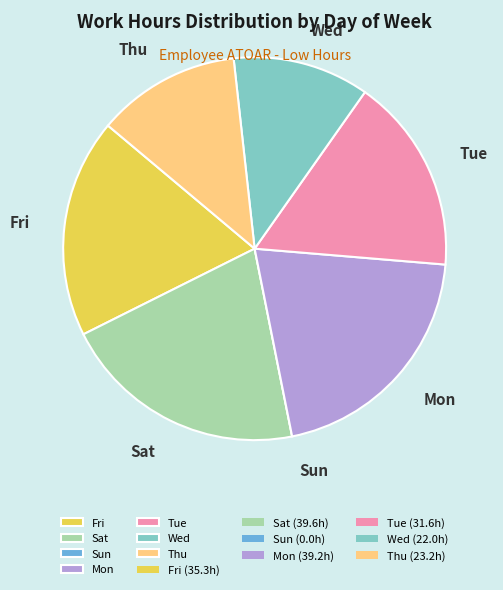

Does Wed account for over 50% of the chart?

No